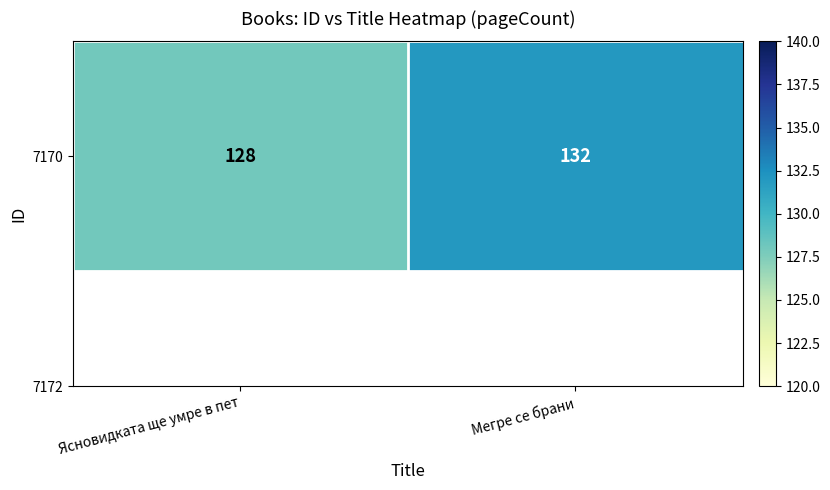

Reading left to right, what are all the values shown in this chart?

Ясновидката ще умре в пет=128	Мегре се брани=132